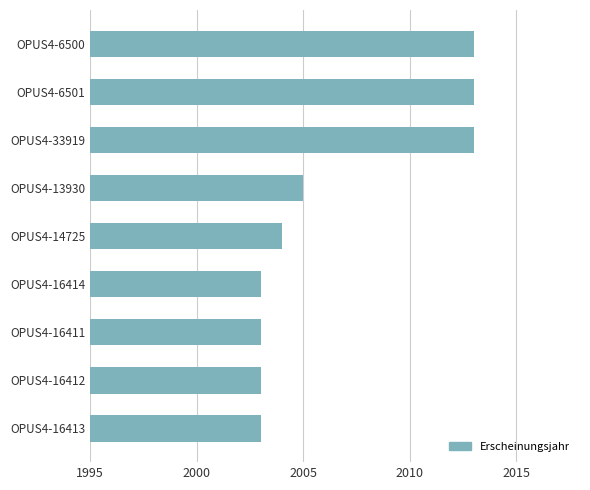

At which label is the value closest to 2008?

OPUS4-13930